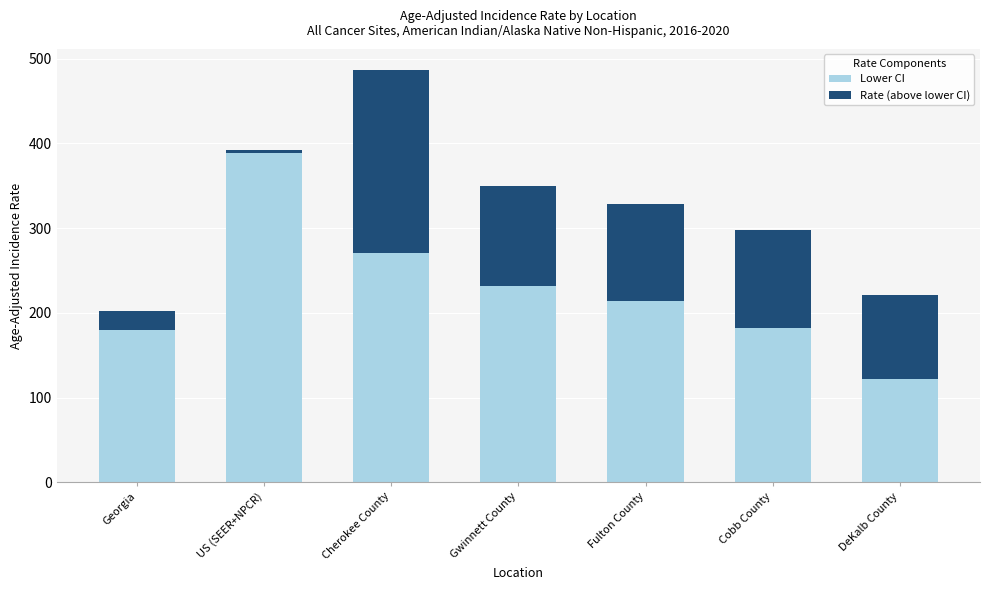

What is the total value across all series at Cobb County?

298.2